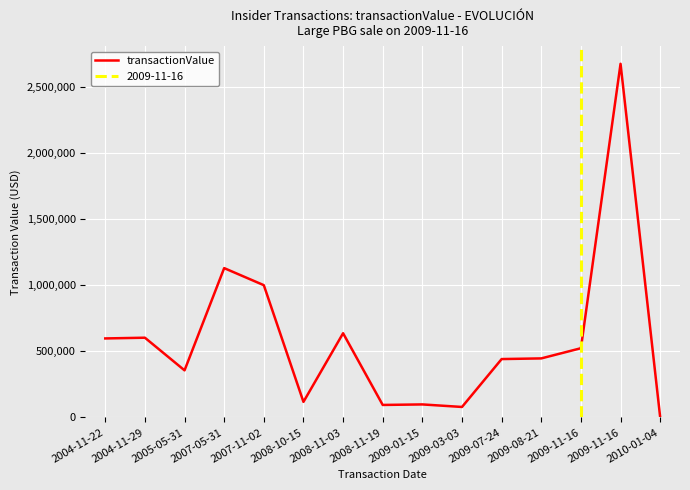

Is it true that the value at 2009-11-16 is 524000?

True